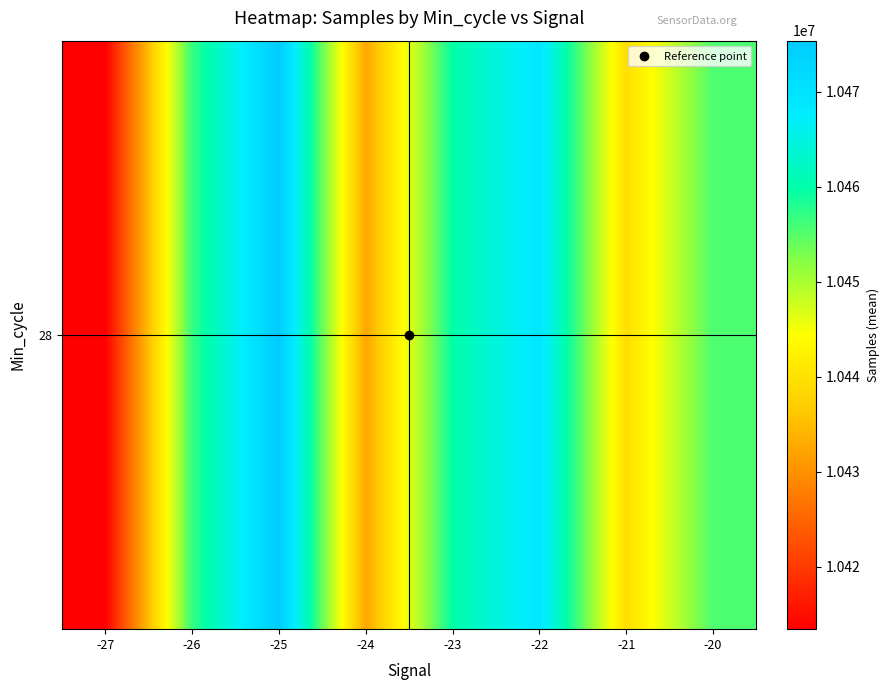

Which category has the lowest value across all series?

-27